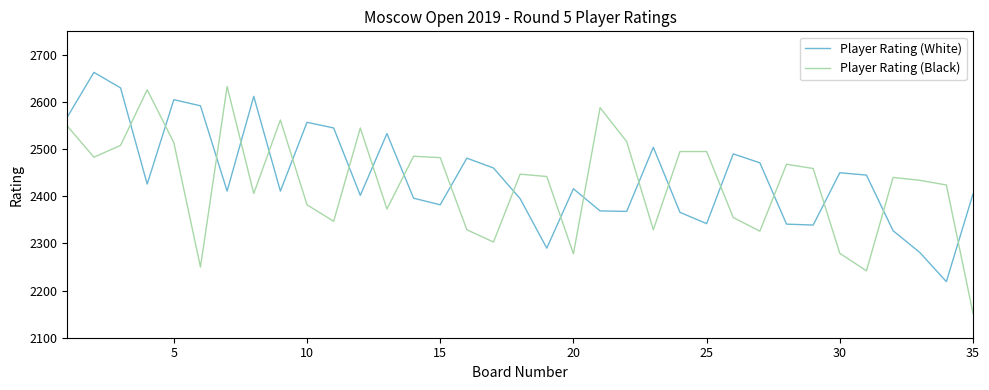

What is the difference between the maximum and minimum values in the Player Rating (Black) series?

481